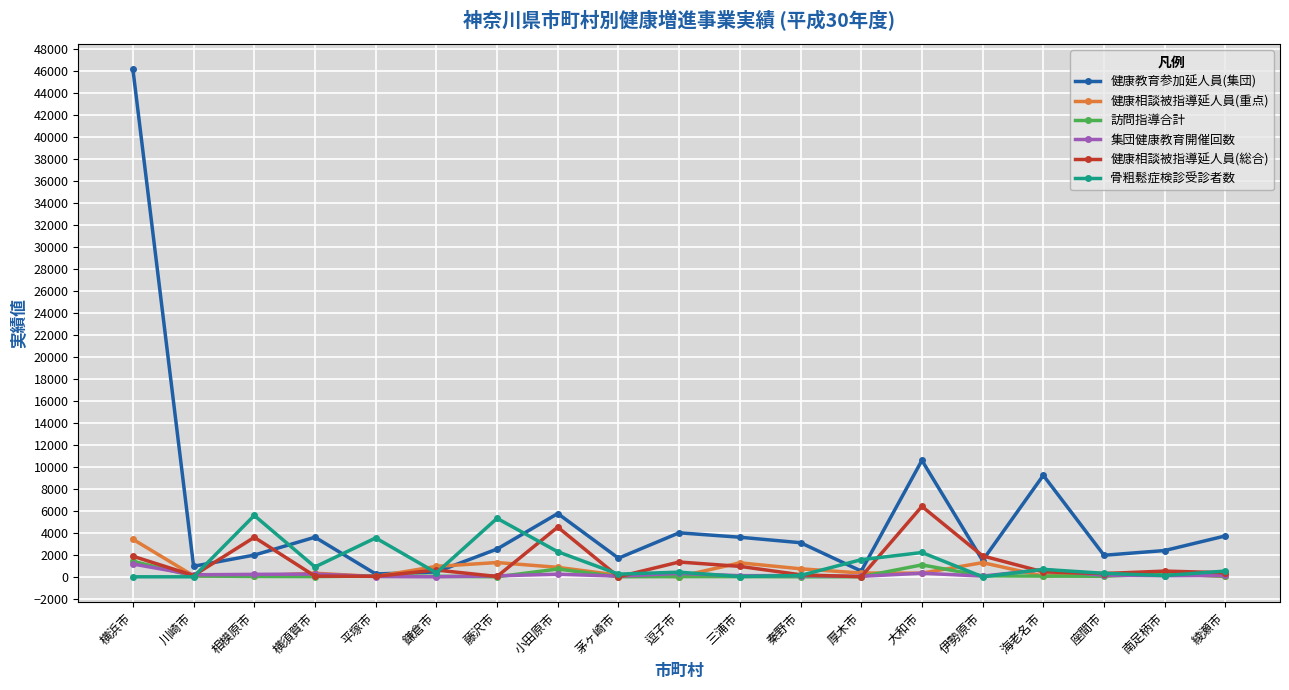

Between 横須賀市 and 小田原市, which series saw the biggest shift?

健康相談被指導延人員(総合)